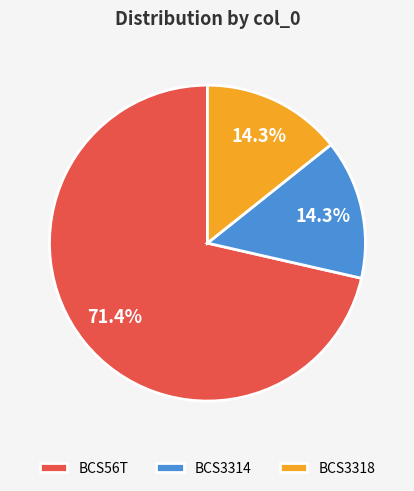

Which category has the biggest portion of the pie?

BCS56T